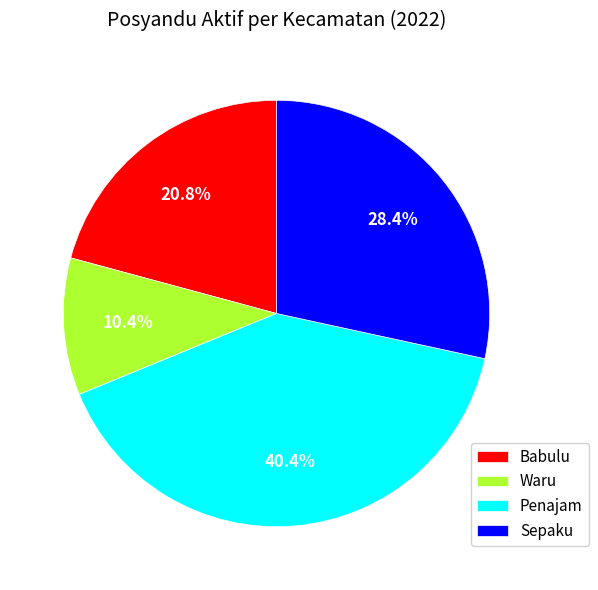

To the nearest percent, what percentage of the pie is Waru?

10%